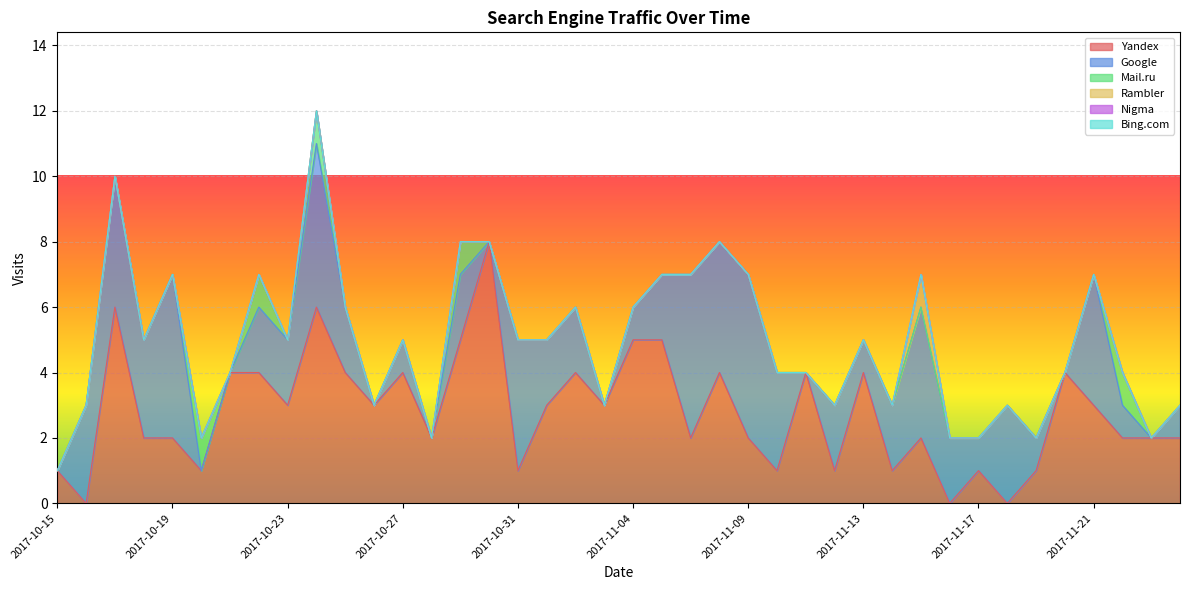

What is the label of the 9th point from the left?

2017-10-23